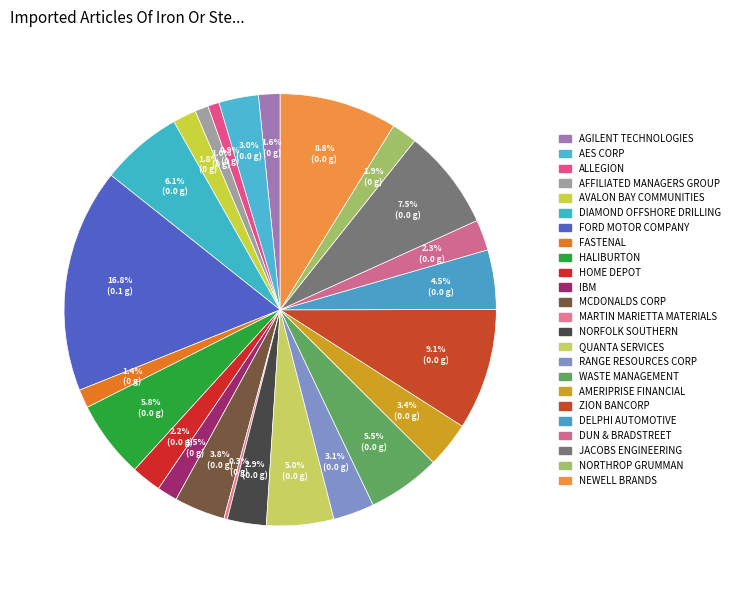

What is the smallest slice in the pie chart?

Martin Marietta Materials